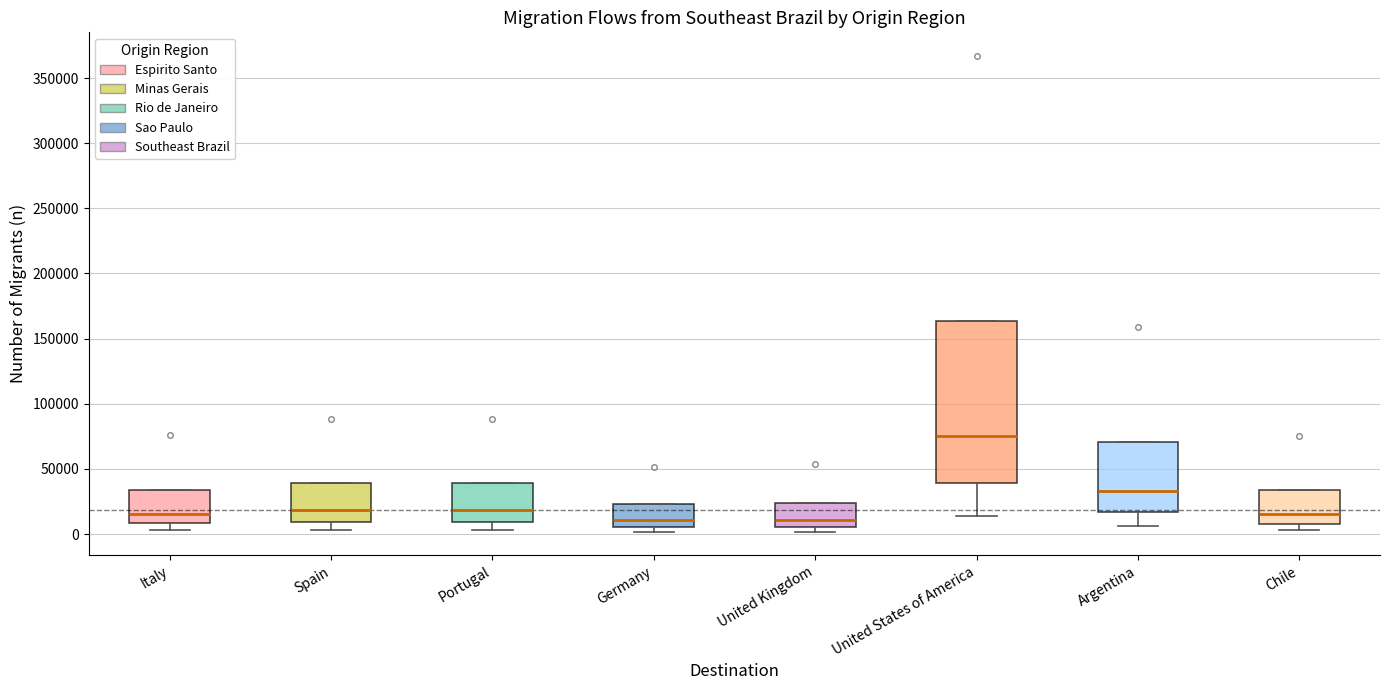

Reading left to right, transcribe this box plot: for each box, give where its median line is, the range the box spans, and where its two whiskers end, as read against the y-axis. The values are not printed on the chart, so give them approximately, as read against the axis.

Italy: median 15000, box 10000 to 35000, whiskers 5000 to 35000
Spain: median 20000, box 10000 to 40000, whiskers 5000 to 40000
Portugal: median 20000, box 10000 to 40000, whiskers 5000 to 40000
Germany: median 10000, box 5000 to 25000, whiskers 0 to 25000
United Kingdom: median 10000, box 5000 to 25000, whiskers 0 to 25000
United States of America: median 75000, box 40000 to 165000, whiskers 15000 to 165000
Argentina: median 35000, box 15000 to 70000, whiskers 5000 to 70000
Chile: median 15000, box 10000 to 35000, whiskers 5000 to 35000